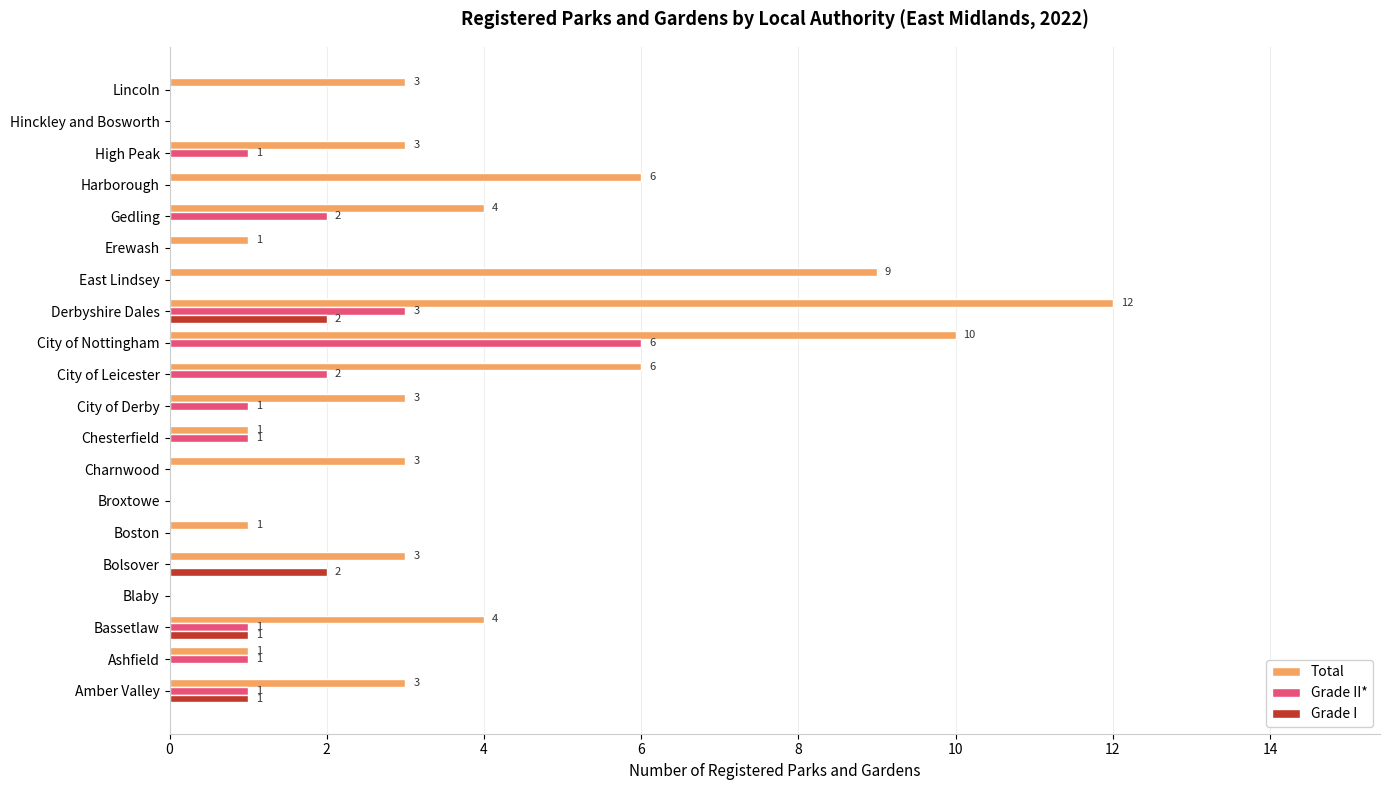

Which series has the largest total across all categories?

Total